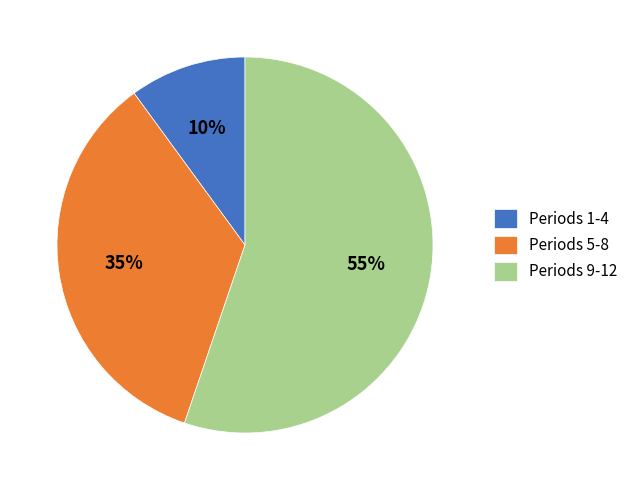

The Periods 5-8 slice represents 35% of the pie. True or false?

True